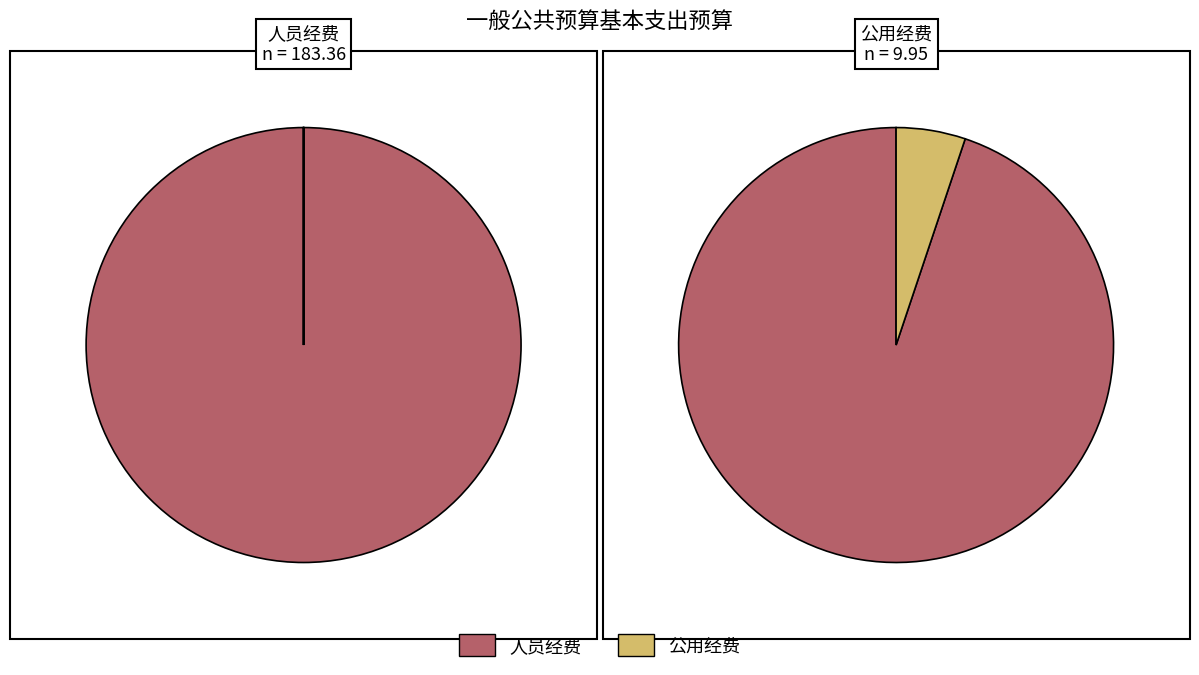

Rank the categories by value from highest to lowest.

人员经费, 公用经费